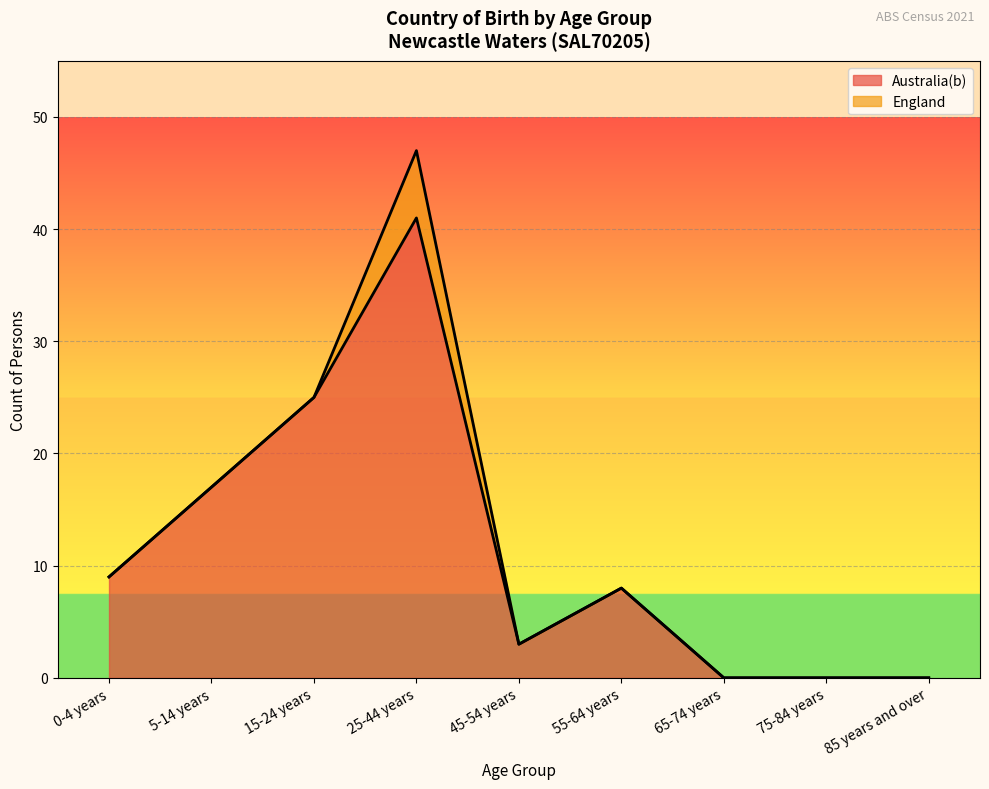

List the labels in order of value, smallest first.

65-74 years, 75-84 years, 85 years and over, 45-54 years, 55-64 years, 0-4 years, 5-14 years, 15-24 years, 25-44 years